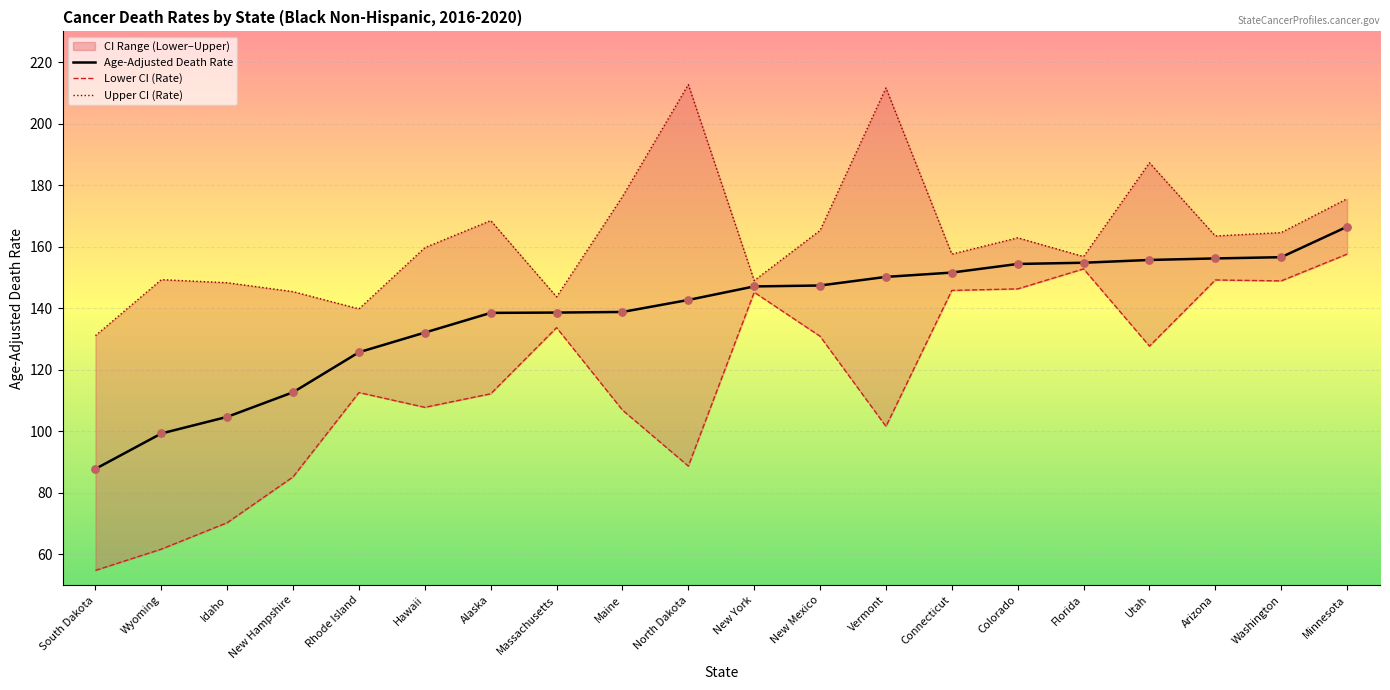

Which series reaches the maximum Y coordinate?

Upper CI (Rate)